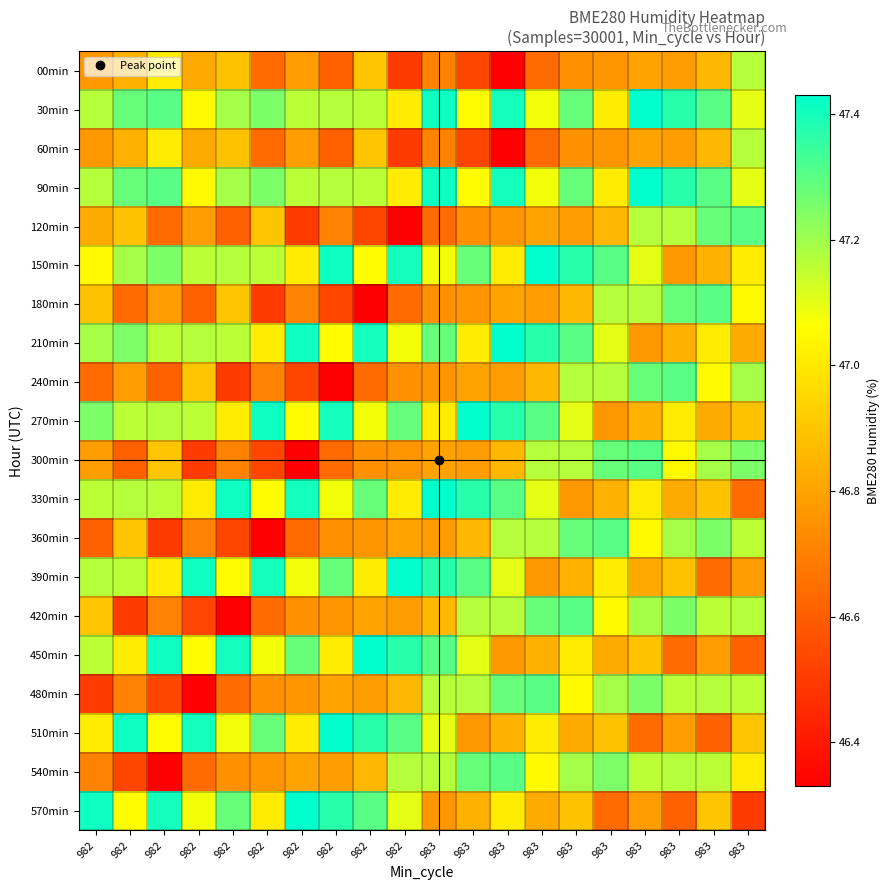

Reading left to right, transcribe all the data shown in this chart.

00min: 982=46.8	982=46.8	982=47.0	982=46.8	982=46.9	982=46.6	982=46.8	982=46.6	982=46.9	982=46.5	983=46.7	983=46.5	983=46.3	983=46.6	983=46.8	983=46.8	983=46.8	983=46.8	983=46.9	983=47.2
30min: 982=47.2	982=47.3	982=47.3	982=47.0	982=47.2	982=47.2	982=47.2	982=47.2	982=47.2	982=47.0	983=47.4	983=47.1	983=47.4	983=47.1	983=47.3	983=47.0	983=47.4	983=47.4	983=47.3	983=47.1
60min: 982=46.8	982=46.8	982=47.0	982=46.8	982=46.9	982=46.6	982=46.8	982=46.6	982=46.9	982=46.5	983=46.7	983=46.5	983=46.3	983=46.6	983=46.8	983=46.8	983=46.8	983=46.8	983=46.9	983=47.2
90min: 982=47.2	982=47.3	982=47.3	982=47.0	982=47.2	982=47.2	982=47.2	982=47.2	982=47.2	982=47.0	983=47.4	983=47.1	983=47.4	983=47.1	983=47.3	983=47.0	983=47.4	983=47.4	983=47.3	983=47.1
120min: 982=46.8	982=46.9	982=46.6	982=46.8	982=46.6	982=46.9	982=46.5	982=46.7	982=46.5	982=46.3	983=46.6	983=46.8	983=46.8	983=46.8	983=46.8	983=46.9	983=47.2	983=47.2	983=47.3	983=47.3
150min: 982=47.0	982=47.2	982=47.2	982=47.2	982=47.2	982=47.2	982=47.0	982=47.4	982=47.1	982=47.4	983=47.1	983=47.3	983=47.0	983=47.4	983=47.4	983=47.3	983=47.1	983=46.8	983=46.8	983=47.0
180min: 982=46.9	982=46.6	982=46.8	982=46.6	982=46.9	982=46.5	982=46.7	982=46.5	982=46.3	982=46.6	983=46.8	983=46.8	983=46.8	983=46.8	983=46.9	983=47.2	983=47.2	983=47.3	983=47.3	983=47.0
210min: 982=47.2	982=47.2	982=47.2	982=47.2	982=47.2	982=47.0	982=47.4	982=47.1	982=47.4	982=47.1	983=47.3	983=47.0	983=47.4	983=47.4	983=47.3	983=47.1	983=46.8	983=46.8	983=47.0	983=46.8
240min: 982=46.6	982=46.8	982=46.6	982=46.9	982=46.5	982=46.7	982=46.5	982=46.3	982=46.6	982=46.8	983=46.8	983=46.8	983=46.8	983=46.9	983=47.2	983=47.2	983=47.3	983=47.3	983=47.0	983=47.2
270min: 982=47.2	982=47.2	982=47.2	982=47.2	982=47.0	982=47.4	982=47.1	982=47.4	982=47.1	982=47.3	983=47.0	983=47.4	983=47.4	983=47.3	983=47.1	983=46.8	983=46.8	983=47.0	983=46.8	983=46.9
300min: 982=46.8	982=46.6	982=46.9	982=46.5	982=46.7	982=46.5	982=46.3	982=46.6	982=46.8	982=46.8	983=46.8	983=46.8	983=46.9	983=47.2	983=47.2	983=47.3	983=47.3	983=47.0	983=47.2	983=47.2
330min: 982=47.2	982=47.2	982=47.2	982=47.0	982=47.4	982=47.1	982=47.4	982=47.1	982=47.3	982=47.0	983=47.4	983=47.4	983=47.3	983=47.1	983=46.8	983=46.8	983=47.0	983=46.8	983=46.9	983=46.6
360min: 982=46.6	982=46.9	982=46.5	982=46.7	982=46.5	982=46.3	982=46.6	982=46.8	982=46.8	982=46.8	983=46.8	983=46.9	983=47.2	983=47.2	983=47.3	983=47.3	983=47.0	983=47.2	983=47.2	983=47.2
390min: 982=47.2	982=47.2	982=47.0	982=47.4	982=47.1	982=47.4	982=47.1	982=47.3	982=47.0	982=47.4	983=47.4	983=47.3	983=47.1	983=46.8	983=46.8	983=47.0	983=46.8	983=46.9	983=46.6	983=46.8
420min: 982=46.9	982=46.5	982=46.7	982=46.5	982=46.3	982=46.6	982=46.8	982=46.8	982=46.8	982=46.8	983=46.9	983=47.2	983=47.2	983=47.3	983=47.3	983=47.0	983=47.2	983=47.2	983=47.2	983=47.2
450min: 982=47.2	982=47.0	982=47.4	982=47.1	982=47.4	982=47.1	982=47.3	982=47.0	982=47.4	982=47.4	983=47.3	983=47.1	983=46.8	983=46.8	983=47.0	983=46.8	983=46.9	983=46.6	983=46.8	983=46.6
480min: 982=46.5	982=46.7	982=46.5	982=46.3	982=46.6	982=46.8	982=46.8	982=46.8	982=46.8	982=46.9	983=47.2	983=47.2	983=47.3	983=47.3	983=47.0	983=47.2	983=47.2	983=47.2	983=47.2	983=47.2
510min: 982=47.0	982=47.4	982=47.1	982=47.4	982=47.1	982=47.3	982=47.0	982=47.4	982=47.4	982=47.3	983=47.1	983=46.8	983=46.8	983=47.0	983=46.8	983=46.9	983=46.6	983=46.8	983=46.6	983=46.9
540min: 982=46.7	982=46.5	982=46.3	982=46.6	982=46.8	982=46.8	982=46.8	982=46.8	982=46.9	982=47.2	983=47.2	983=47.3	983=47.3	983=47.0	983=47.2	983=47.2	983=47.2	983=47.2	983=47.2	983=47.0
570min: 982=47.4	982=47.1	982=47.4	982=47.1	982=47.3	982=47.0	982=47.4	982=47.4	982=47.3	982=47.1	983=46.8	983=46.8	983=47.0	983=46.8	983=46.9	983=46.6	983=46.8	983=46.6	983=46.9	983=46.5